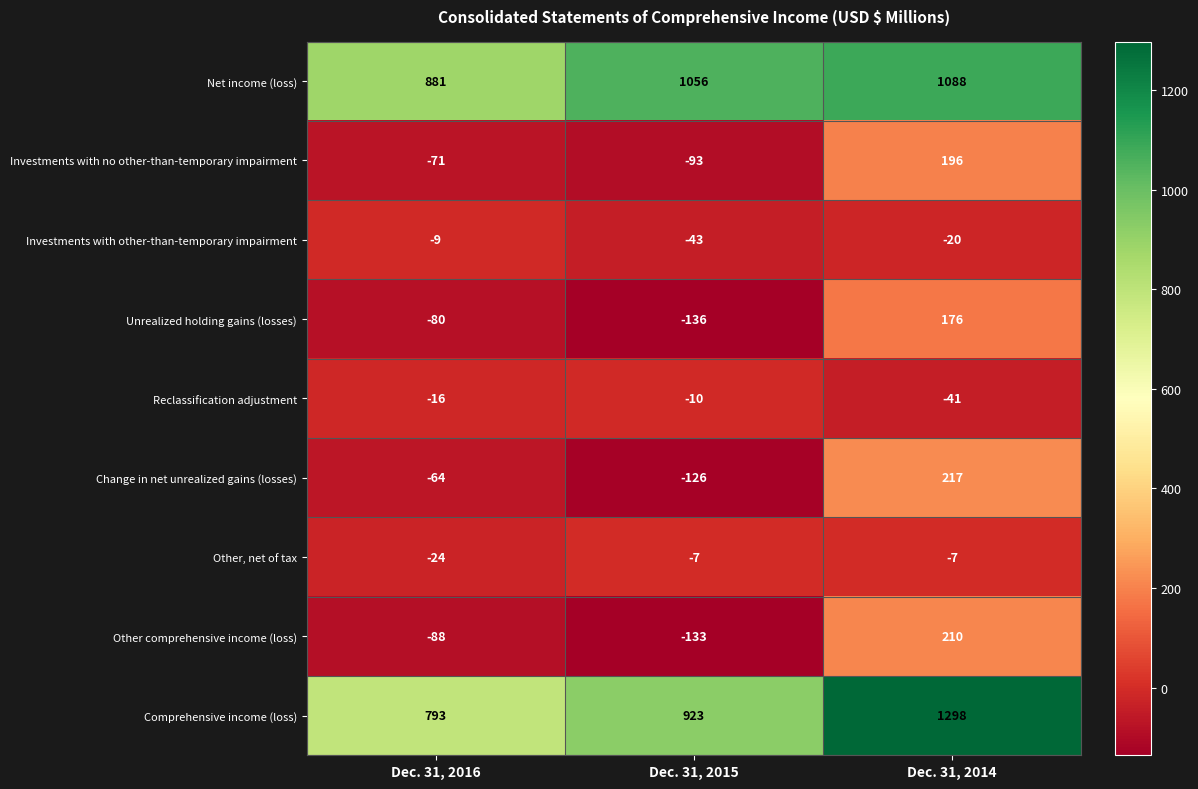

At Dec. 31, 2014, list the series in order from smallest to largest.

Reclassification adjustment, Investments with other-than-temporary impairment, Other, net of tax, Unrealized holding gains (losses), Investments with no other-than-temporary impairment, Other comprehensive income (loss), Change in net unrealized gains (losses), Net income (loss), Comprehensive income (loss)